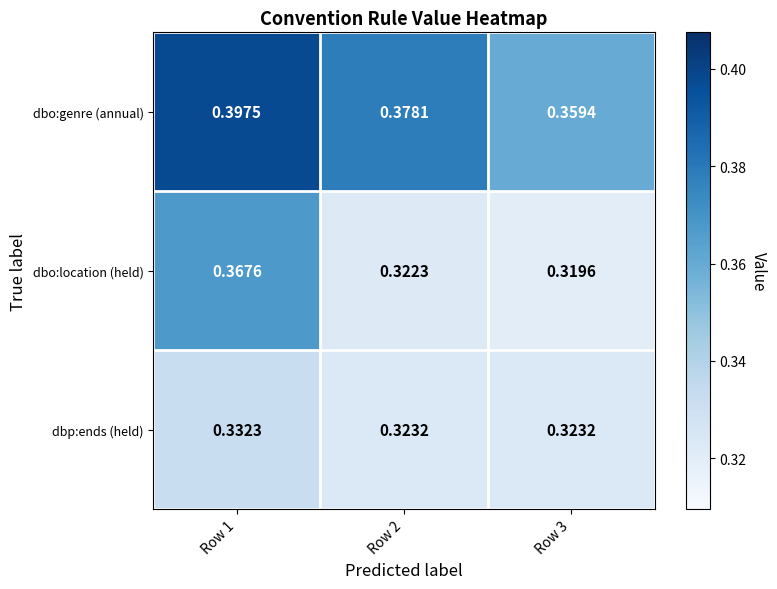

At Row 2, list the series in order from smallest to largest.

dbo:location (held), dbp:ends (held), dbo:genre (annual)